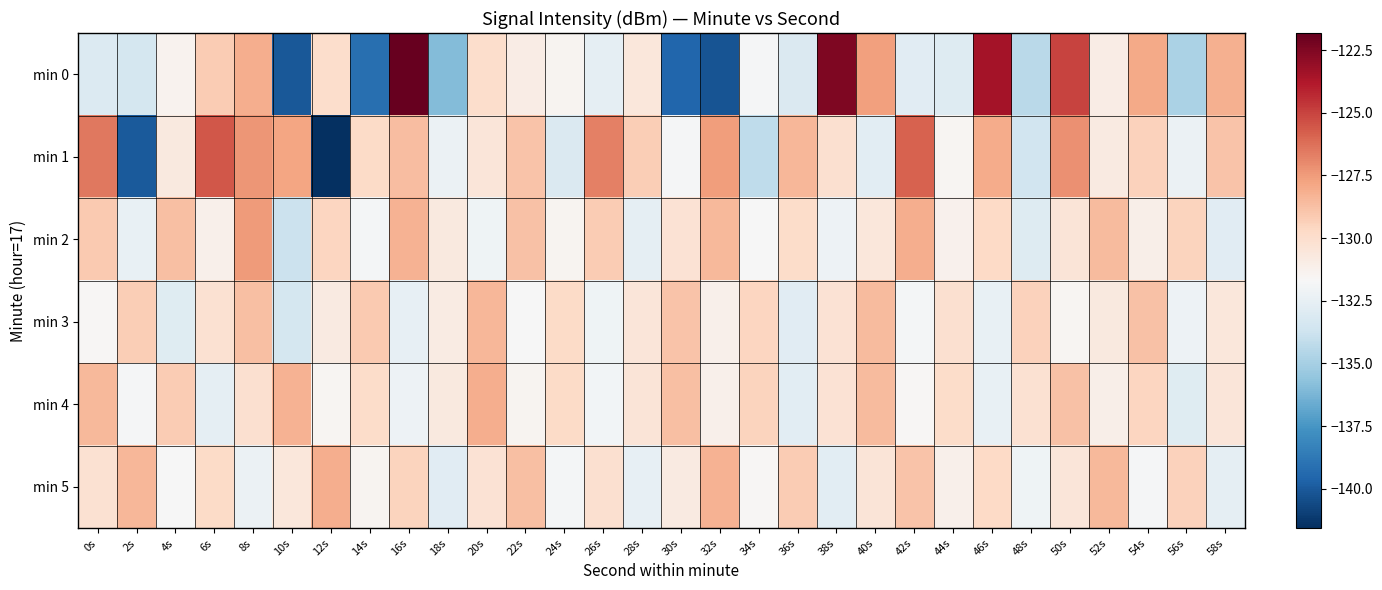

What is the spread (max minus min) of values at 30s?

10.8